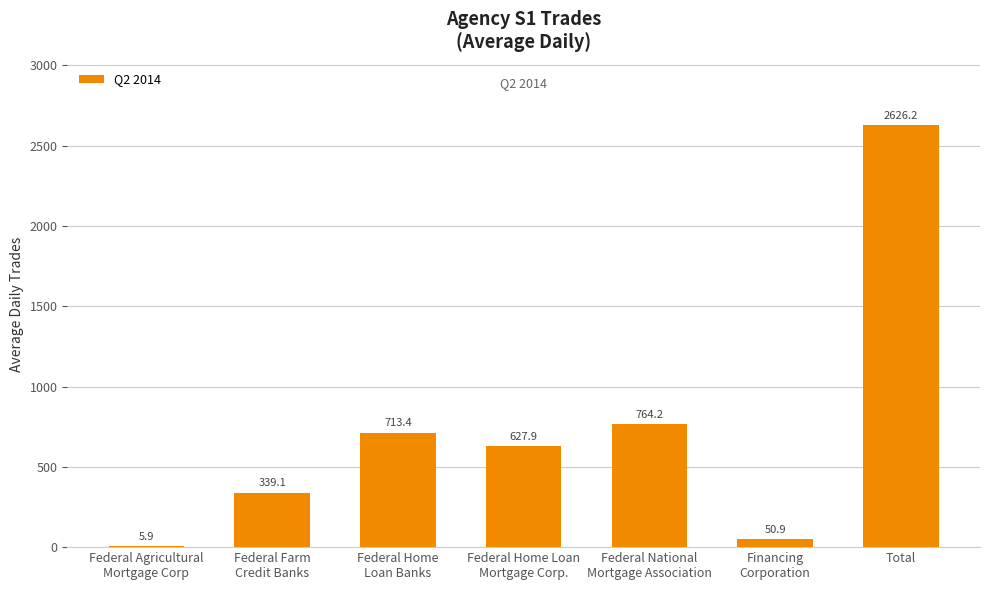

What is the difference between the values at Federal Agricultural
Mortgage Corp and Federal Home
Loan Banks?

707.5